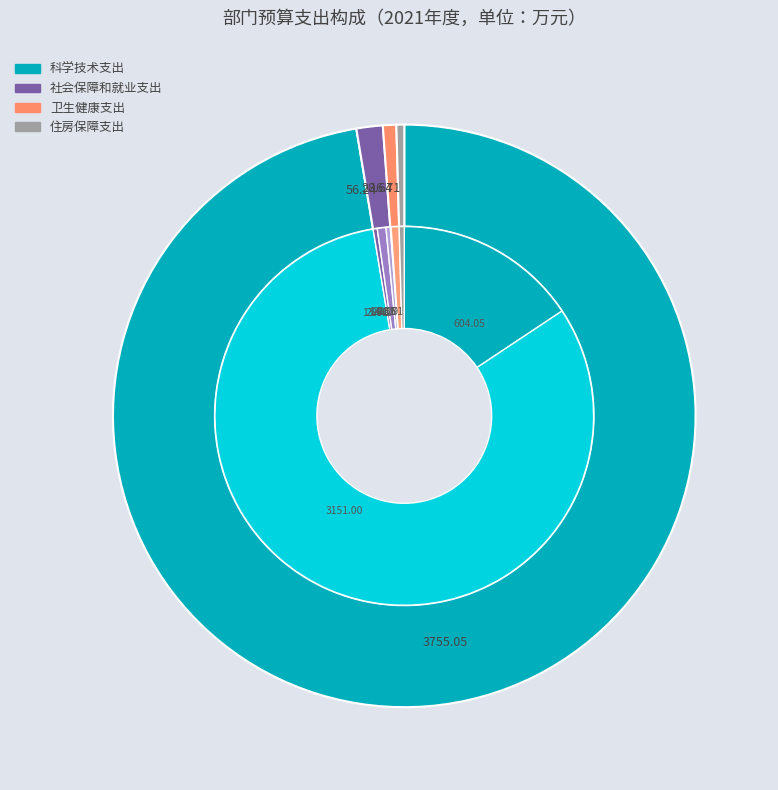

True or false: 科学技术支出 accounts for 83% of the total.

False